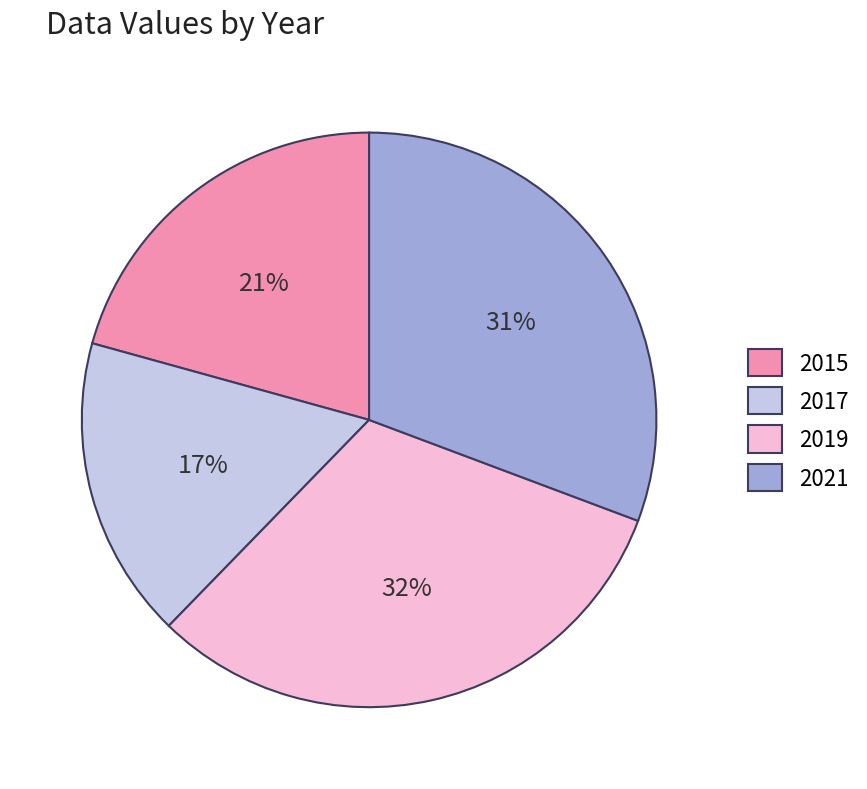

What percentage is the 2017 slice, to the nearest percent?

17%